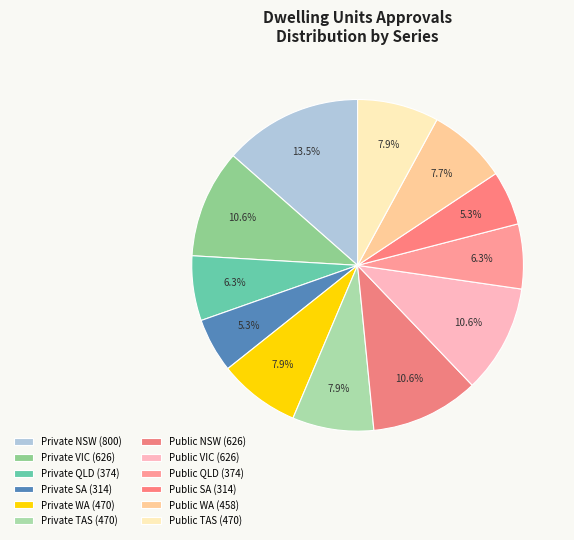

How many slices are in this pie chart?

12